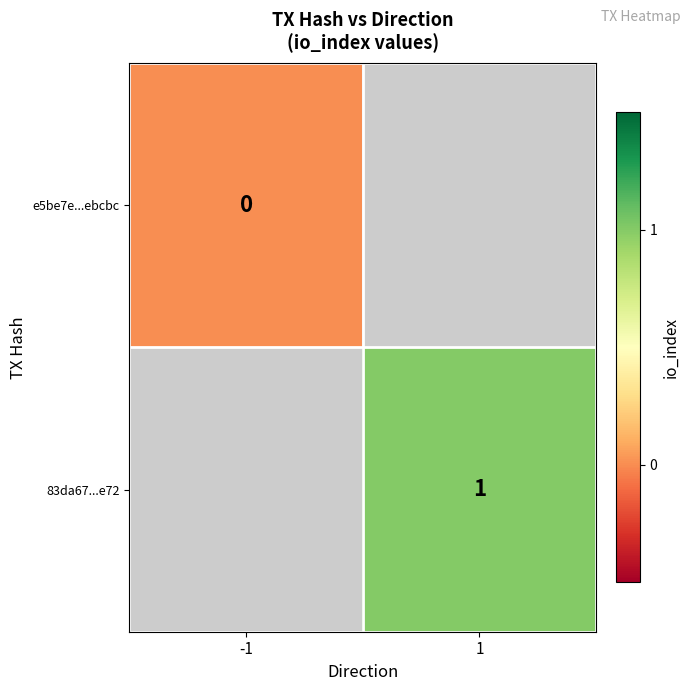

Which category has the lowest value across all series?

-1